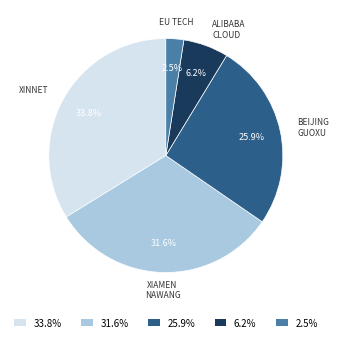

Count the number of slices in the pie.

5